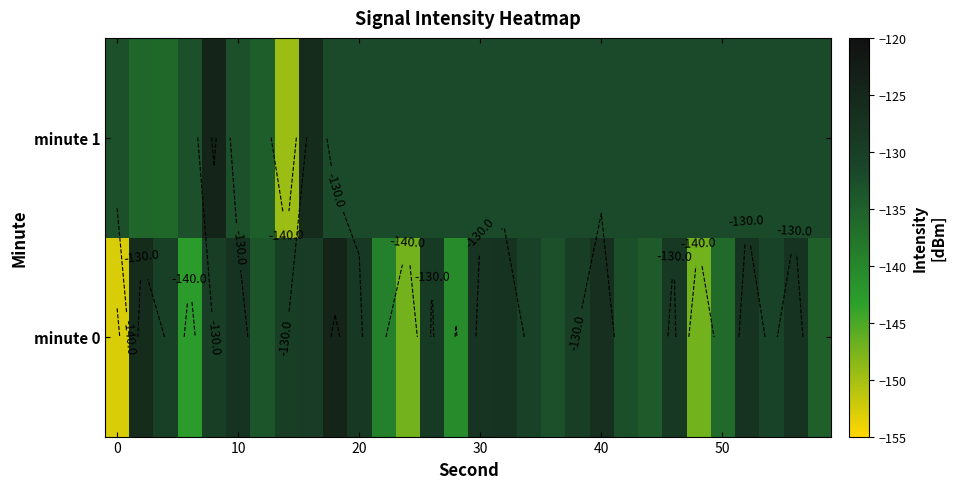

What is the maximum value shown in the chart?

-124.1